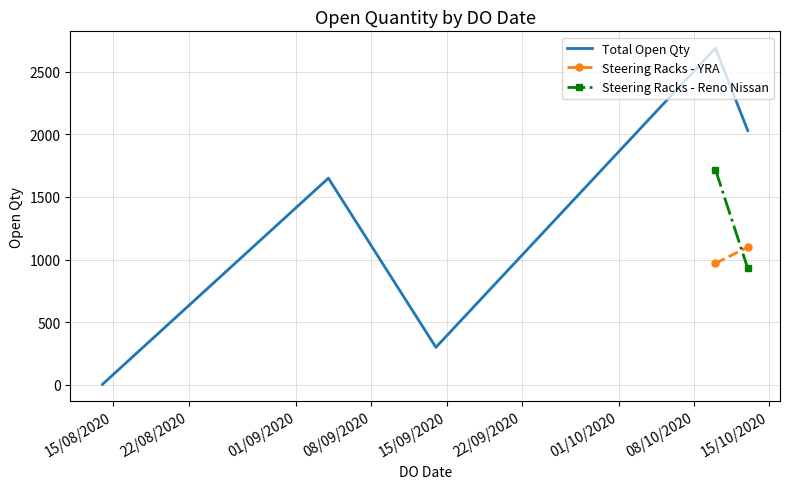

Which has a higher value, 14/09/2020 or 10/10/2020?

10/10/2020